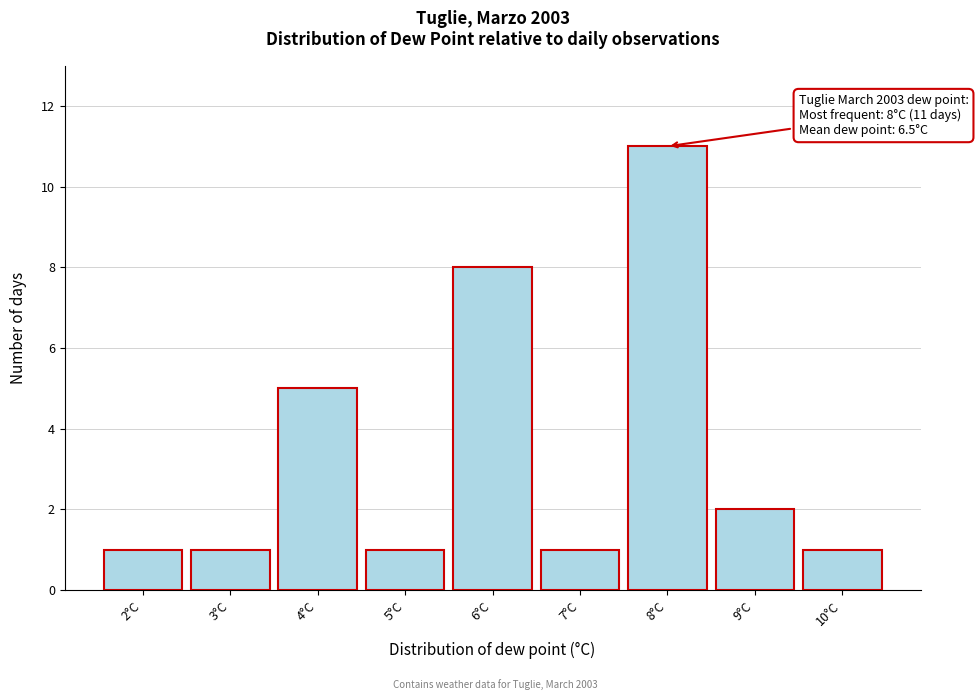

Which range on the x-axis has the tallest bar?

7.5 to 8.5